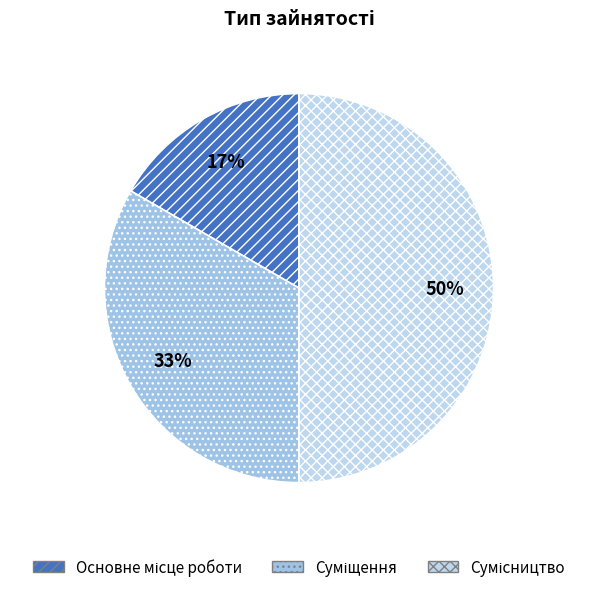

Count the number of slices in the pie.

3